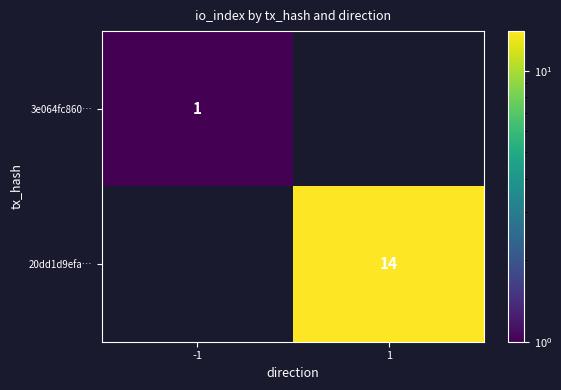

True or false: 3e064fc860… has a value of 1 at -1.

True